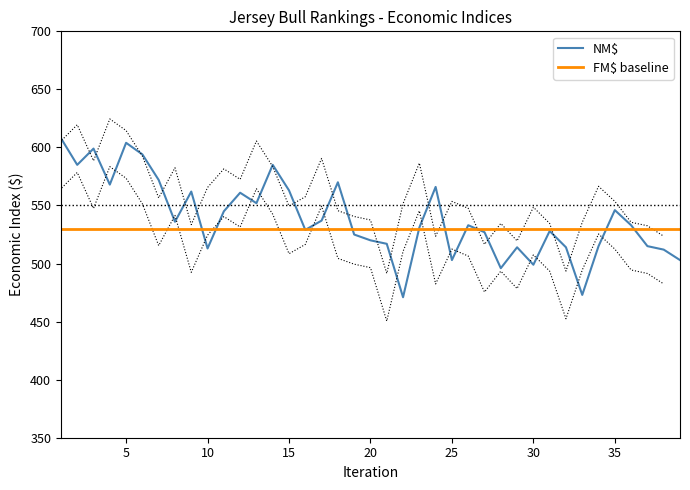

What is the minimum value for NM$?

471